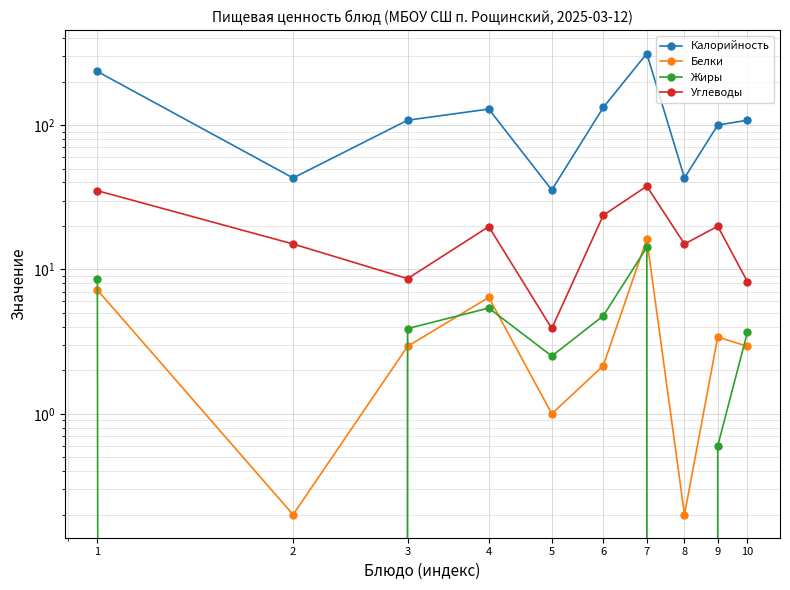

Is it true that Жиры equals 3.7 at 10?

True